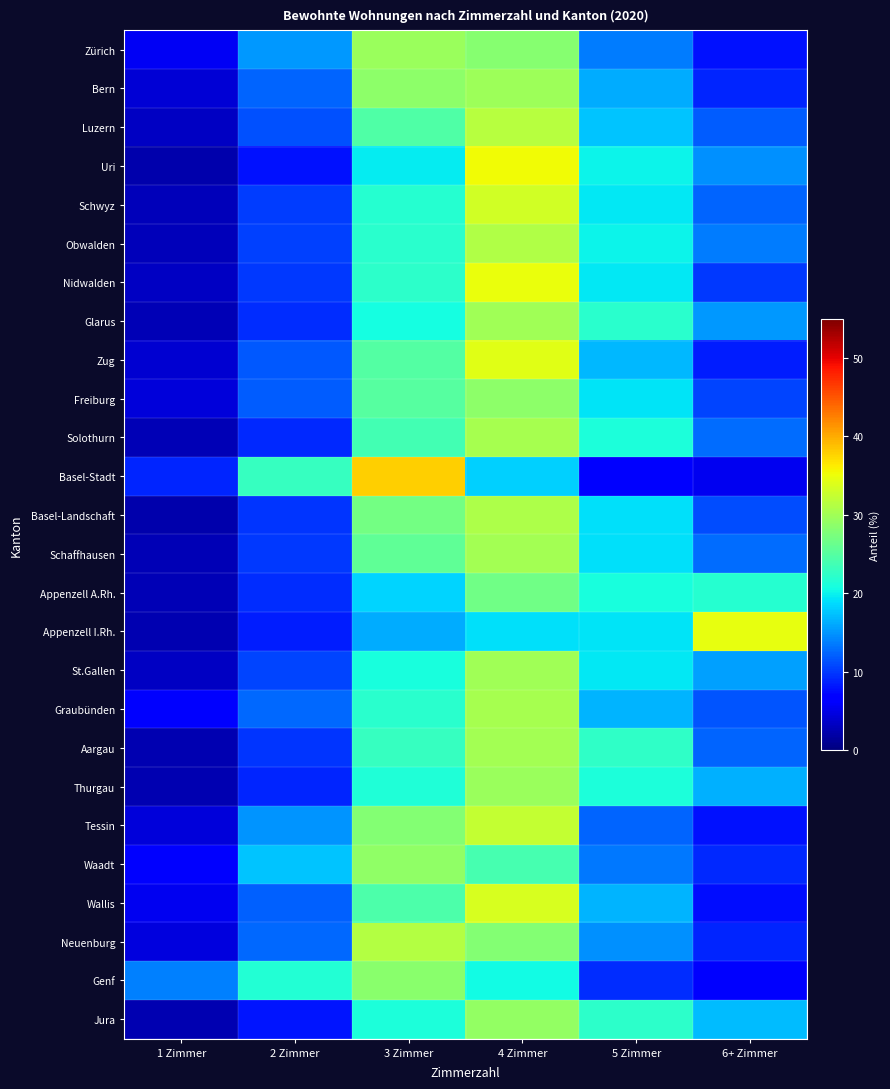

Reading left to right, list all the values displayed in this chart.

Zürich: 1 Zimmer=5.7	2 Zimmer=15.1	3 Zimmer=29.5	4 Zimmer=28.2	5 Zimmer=13.7	6+ Zimmer=7.7
Bern: 1 Zimmer=4.1	2 Zimmer=12.3	3 Zimmer=28.6	4 Zimmer=29.7	5 Zimmer=16.3	6+ Zimmer=8.9
Luzern: 1 Zimmer=3.3	2 Zimmer=11.2	3 Zimmer=24.5	4 Zimmer=31.6	5 Zimmer=17.6	6+ Zimmer=11.8
Uri: 1 Zimmer=2.2	2 Zimmer=7.9	3 Zimmer=19.7	4 Zimmer=35.3	5 Zimmer=20.1	6+ Zimmer=14.7
Schwyz: 1 Zimmer=3.0	2 Zimmer=10.1	3 Zimmer=21.8	4 Zimmer=33.2	5 Zimmer=19.5	6+ Zimmer=12.4
Obwalden: 1 Zimmer=3.0	2 Zimmer=10.4	3 Zimmer=21.9	4 Zimmer=31.1	5 Zimmer=20.0	6+ Zimmer=13.6
Nidwalden: 1 Zimmer=3.3	2 Zimmer=10.1	3 Zimmer=22.2	4 Zimmer=35.0	5 Zimmer=19.4	6+ Zimmer=10.1
Glarus: 1 Zimmer=2.8	2 Zimmer=9.4	3 Zimmer=20.7	4 Zimmer=30.0	5 Zimmer=22.0	6+ Zimmer=15.1
Zug: 1 Zimmer=4.0	2 Zimmer=11.7	3 Zimmer=24.8	4 Zimmer=34.3	5 Zimmer=16.8	6+ Zimmer=8.4
Freiburg: 1 Zimmer=4.4	2 Zimmer=11.9	3 Zimmer=25.1	4 Zimmer=28.7	5 Zimmer=19.2	6+ Zimmer=10.5
Solothurn: 1 Zimmer=2.7	2 Zimmer=9.2	3 Zimmer=23.8	4 Zimmer=30.3	5 Zimmer=21.2	6+ Zimmer=12.8
Basel-Stadt: 1 Zimmer=9.0	2 Zimmer=22.9	3 Zimmer=37.8	4 Zimmer=18.2	5 Zimmer=6.6	6+ Zimmer=5.6
Basel-Landschaft: 1 Zimmer=2.3	2 Zimmer=9.9	3 Zimmer=27.0	4 Zimmer=30.9	5 Zimmer=18.9	6+ Zimmer=11.0
Schaffhausen: 1 Zimmer=2.6	2 Zimmer=9.9	3 Zimmer=25.6	4 Zimmer=30.1	5 Zimmer=18.9	6+ Zimmer=12.9
Appenzell A.Rh.: 1 Zimmer=2.7	2 Zimmer=9.4	3 Zimmer=18.3	4 Zimmer=26.8	5 Zimmer=21.0	6+ Zimmer=21.9
Appenzell I.Rh.: 1 Zimmer=2.5	2 Zimmer=8.4	3 Zimmer=16.3	4 Zimmer=19.1	5 Zimmer=19.1	6+ Zimmer=34.7
St.Gallen: 1 Zimmer=3.4	2 Zimmer=10.6	3 Zimmer=21.0	4 Zimmer=30.1	5 Zimmer=19.5	6+ Zimmer=15.5
Graubünden: 1 Zimmer=7.0	2 Zimmer=12.5	3 Zimmer=22.0	4 Zimmer=30.3	5 Zimmer=16.7	6+ Zimmer=11.5
Aargau: 1 Zimmer=2.6	2 Zimmer=9.7	3 Zimmer=22.8	4 Zimmer=30.2	5 Zimmer=22.4	6+ Zimmer=12.3
Thurgau: 1 Zimmer=2.5	2 Zimmer=9.0	3 Zimmer=21.3	4 Zimmer=29.6	5 Zimmer=21.2	6+ Zimmer=16.3
Tessin: 1 Zimmer=4.5	2 Zimmer=14.8	3 Zimmer=28.0	4 Zimmer=32.4	5 Zimmer=12.4	6+ Zimmer=7.9
Waadt: 1 Zimmer=7.0	2 Zimmer=17.5	3 Zimmer=28.9	4 Zimmer=24.0	5 Zimmer=13.5	6+ Zimmer=9.1
Wallis: 1 Zimmer=5.5	2 Zimmer=12.2	3 Zimmer=24.3	4 Zimmer=33.6	5 Zimmer=16.7	6+ Zimmer=7.6
Neuenburg: 1 Zimmer=4.6	2 Zimmer=12.5	3 Zimmer=31.2	4 Zimmer=28.1	5 Zimmer=14.7	6+ Zimmer=8.9
Genf: 1 Zimmer=13.8	2 Zimmer=21.5	3 Zimmer=28.5	4 Zimmer=20.5	5 Zimmer=9.2	6+ Zimmer=6.5
Jura: 1 Zimmer=2.4	2 Zimmer=8.0	3 Zimmer=21.1	4 Zimmer=29.1	5 Zimmer=22.3	6+ Zimmer=17.1